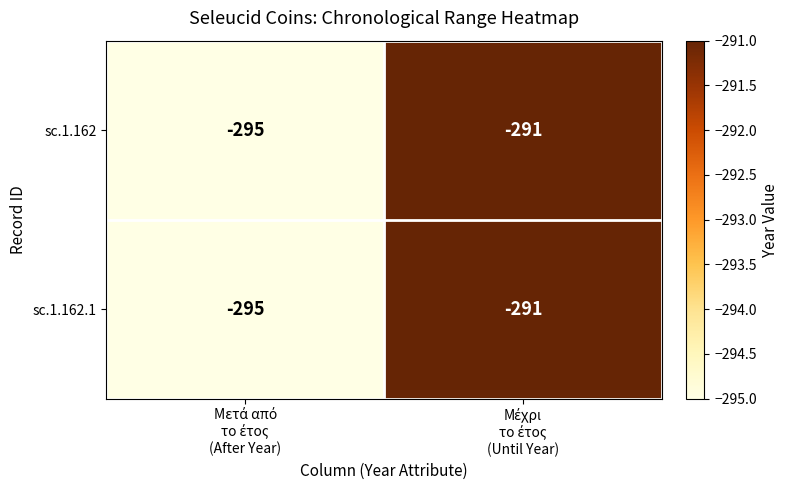

Reading right to left, what are all the values shown in this chart?

sc.1.162: -291	-295
sc.1.162.1: -291	-295